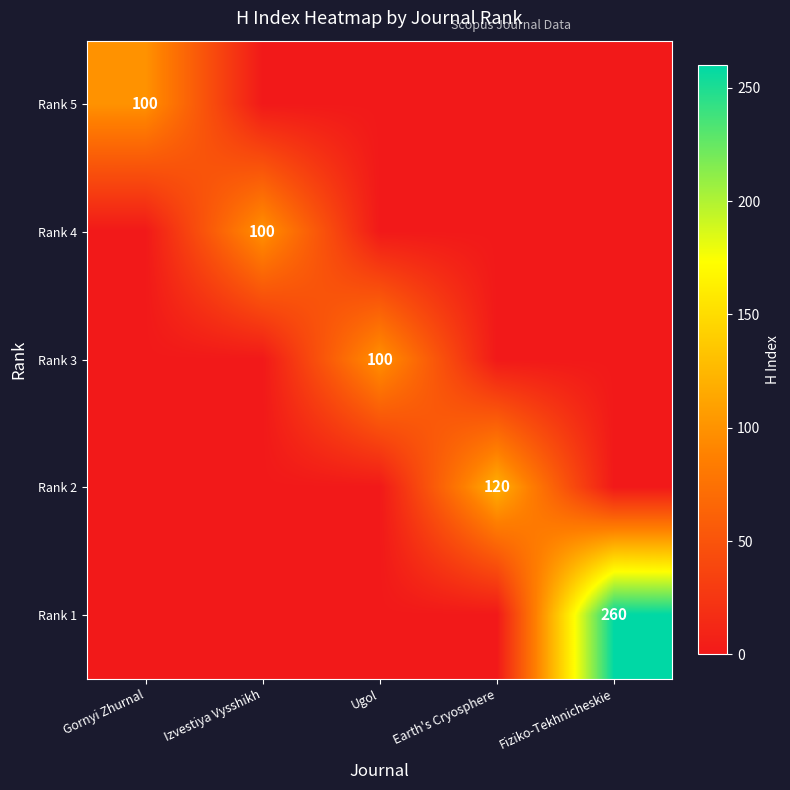

True or false: Rank 1 has a value of 260 at Fiziko-Tekhnicheskie.

True